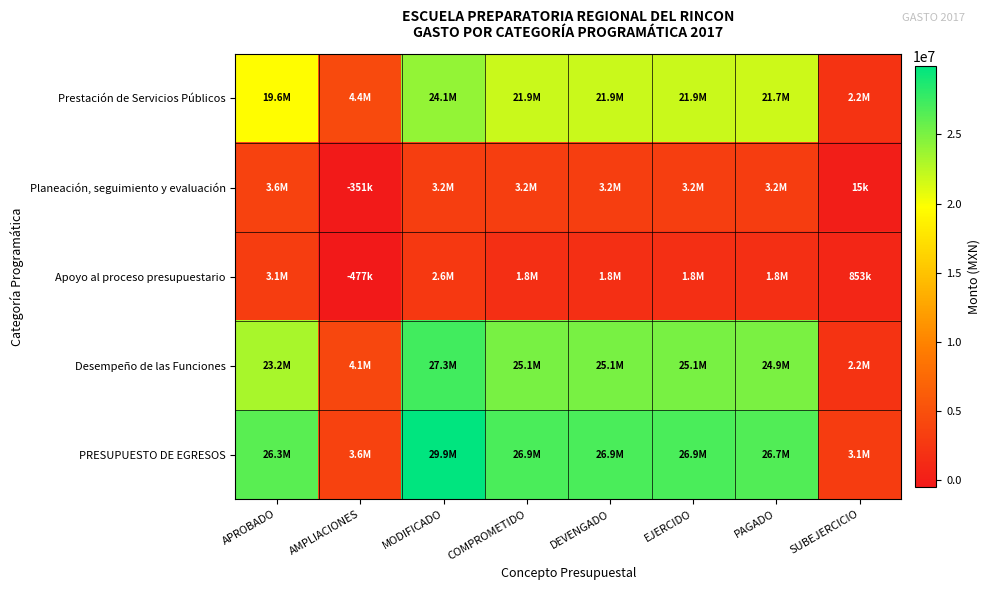

Which label corresponds to the smallest value in the chart?

AMPLIACIONES